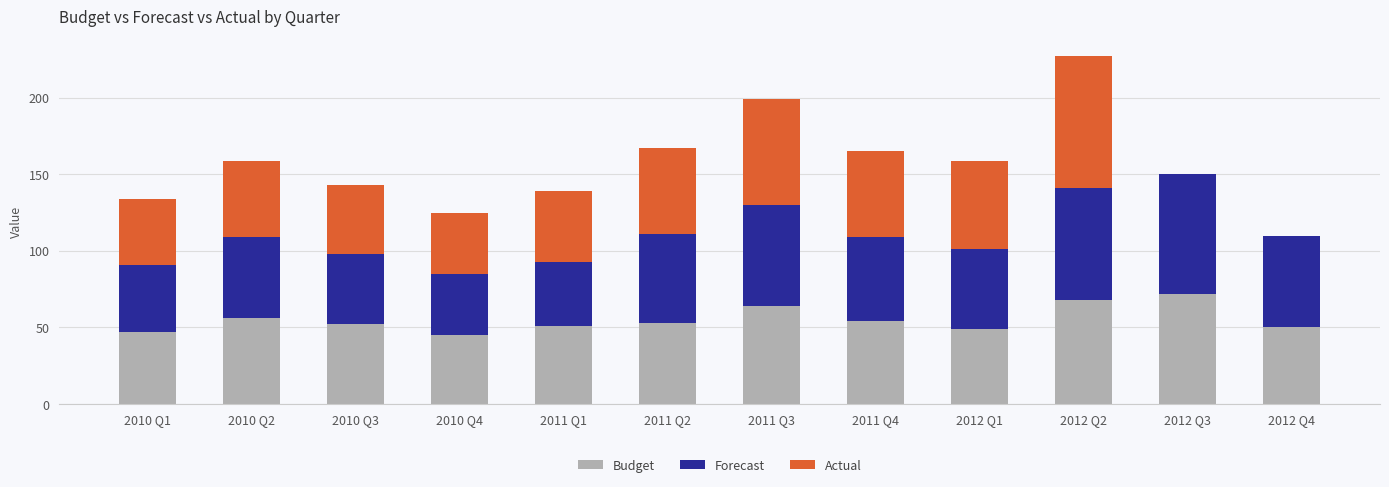

The value of Budget at 2012 Q4 is 50. True or false?

True